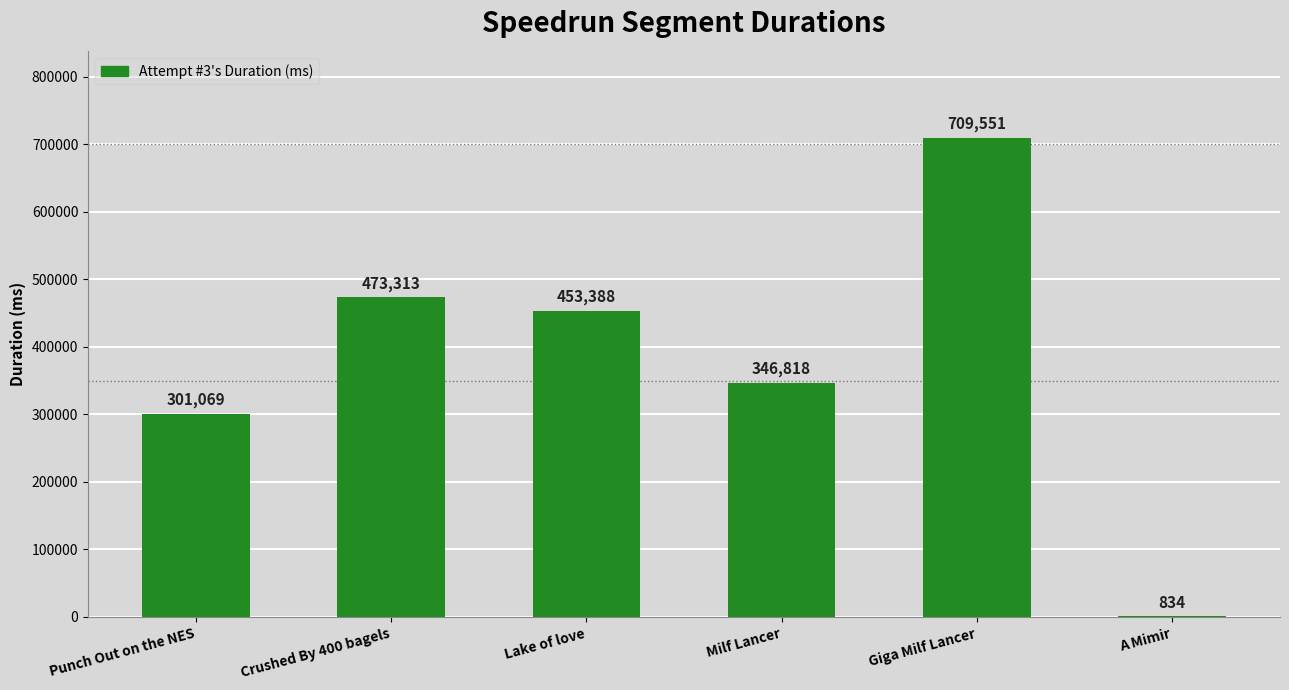

Approximately how many times larger is the value at Milf Lancer compared to Giga Milf Lancer?

0.5